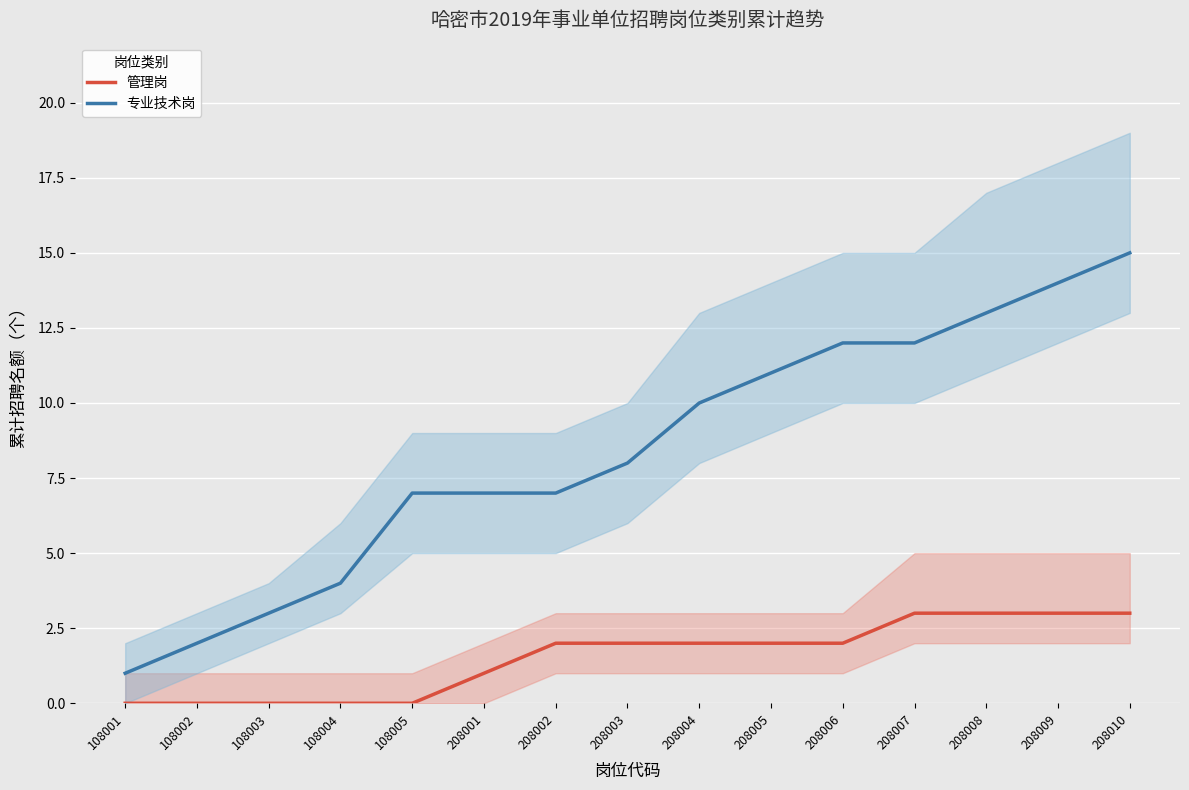

Which series has the widest spread of values?

专业技术岗